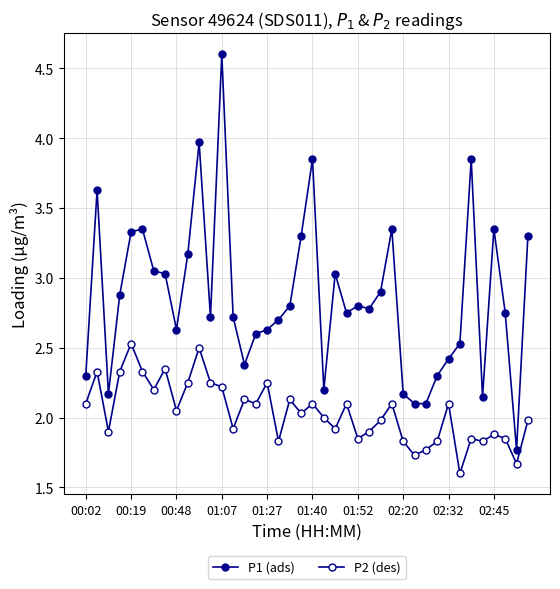

True or false: P1 (ads) and P2 (des) cross at least once.

False